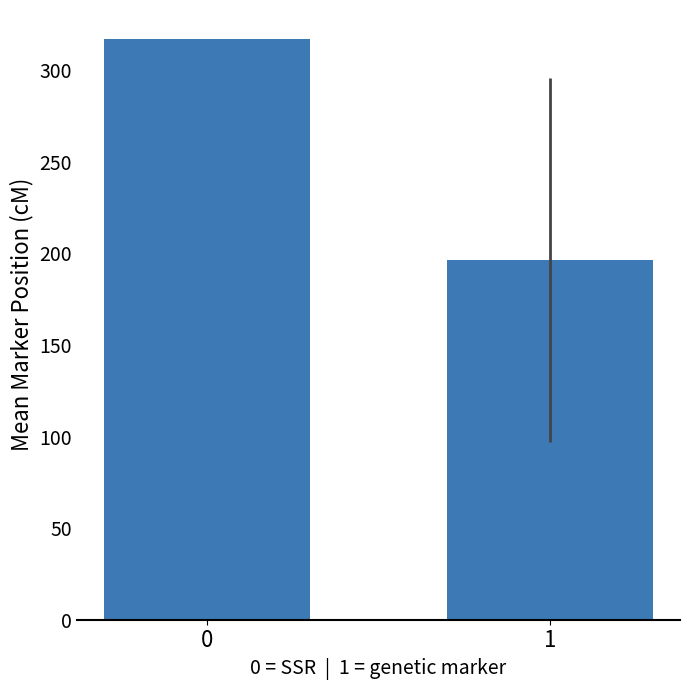

What is the change in value from 0 to 1?

-120.5